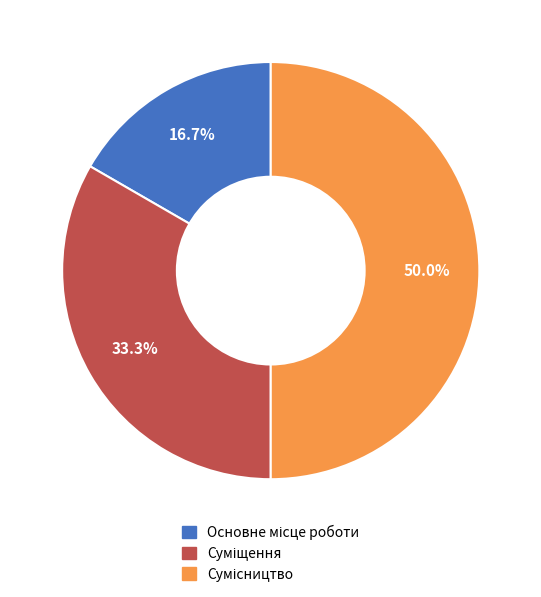

How many segments does this pie chart have?

3